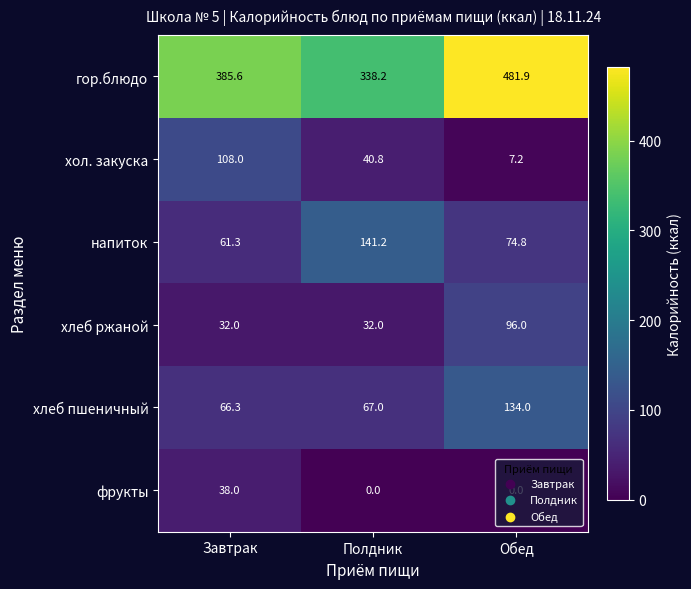

Is it true that хол. закуска equals 148.6 at Завтрак?

False